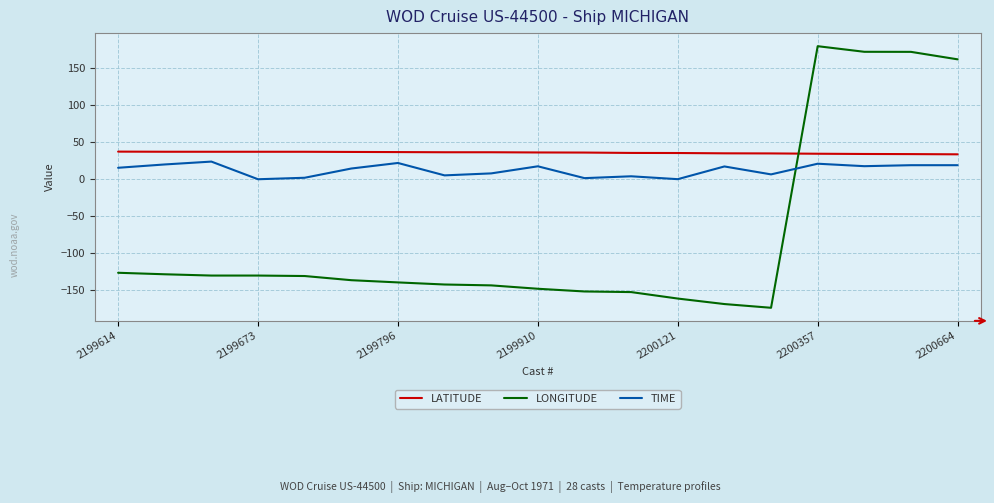

List the series in order of their overall mean, highest first.

LATITUDE, TIME, LONGITUDE